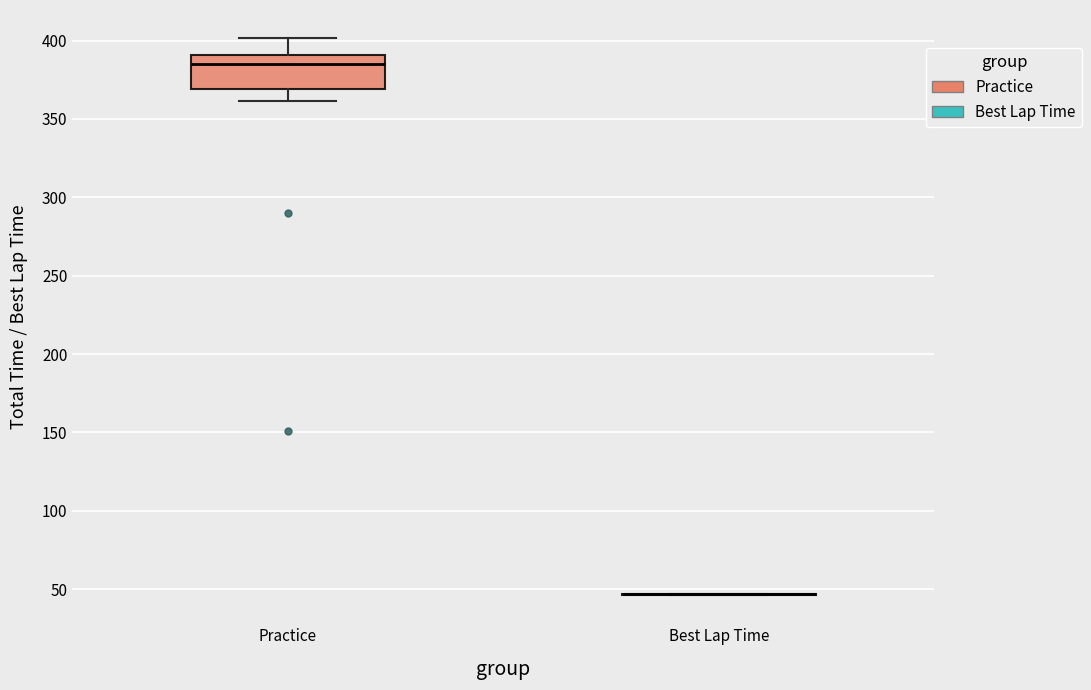

Comparing the boxes themselves (not the whiskers), which one is the tallest?

Practice